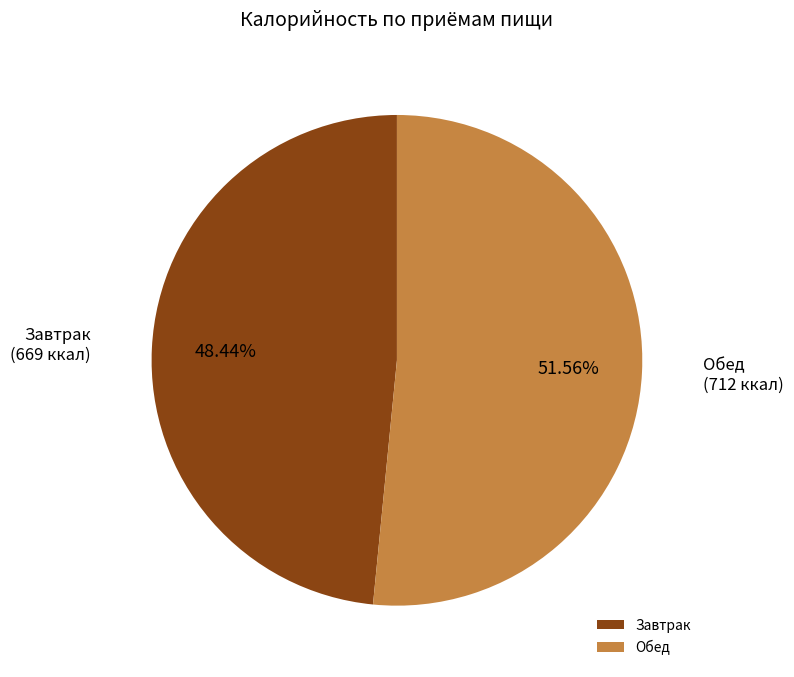

Is it true that Обед is 44% of the pie?

False